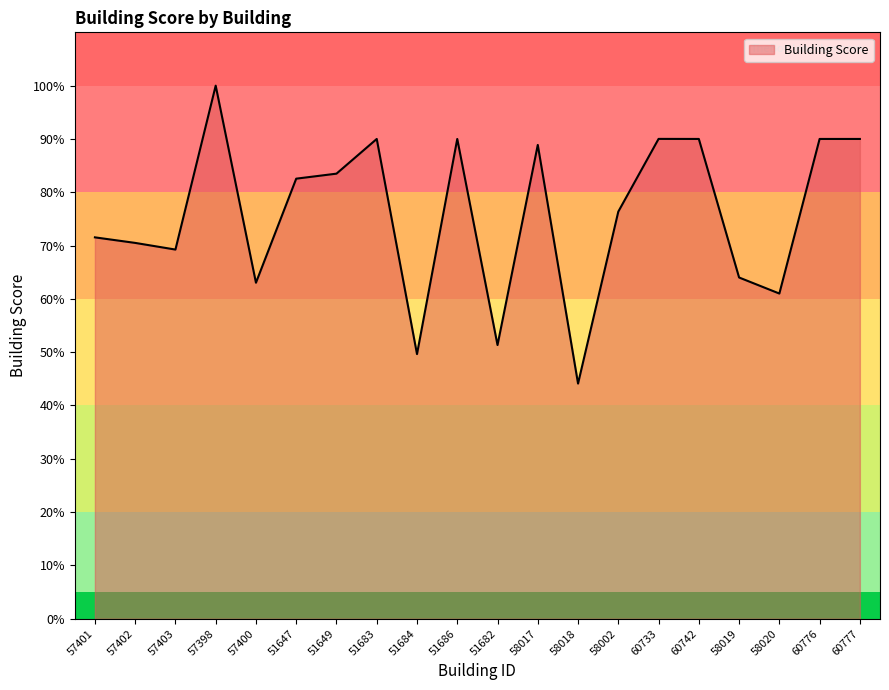

What position from the left is 57402?

2